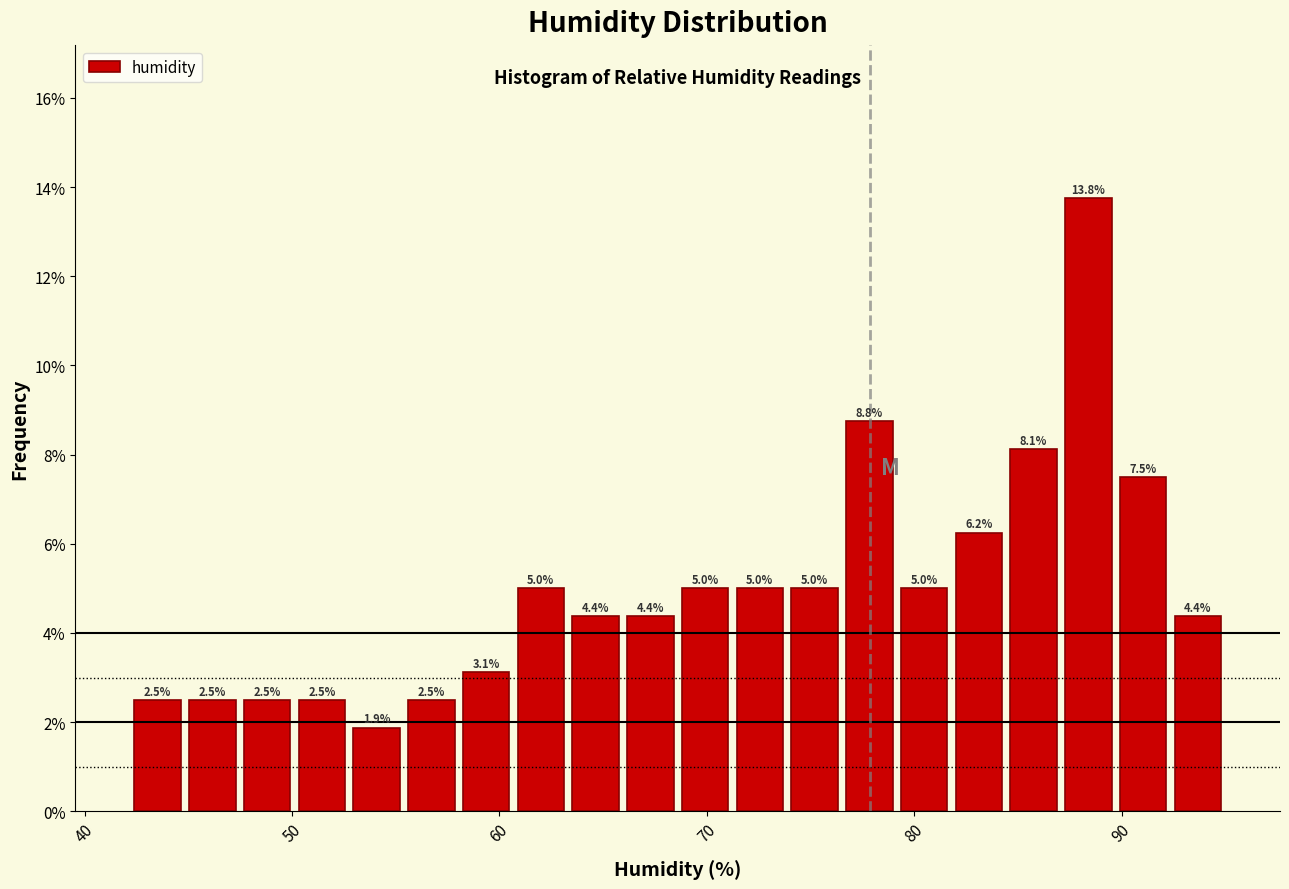

Read against the x-axis, roughly where is the centre of the tallest bar?

88